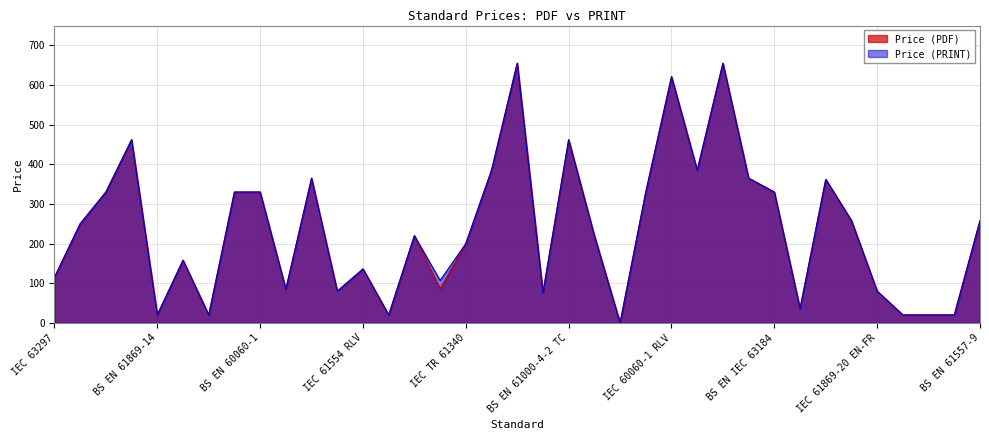

The Price (PRINT) series shows 107.0 at IEEE 1459. True or false?

True